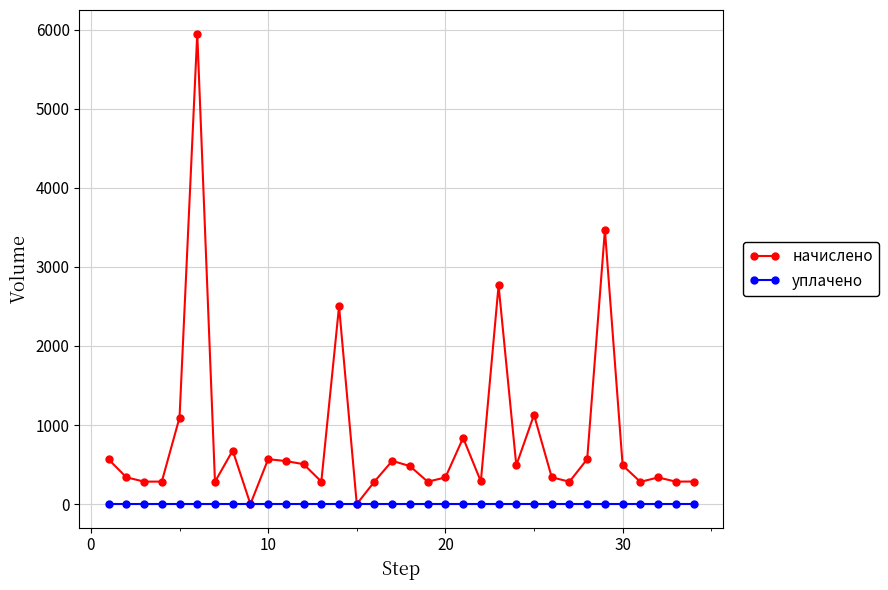

What is the value of the начислено point at the 4th from the left?

284.2